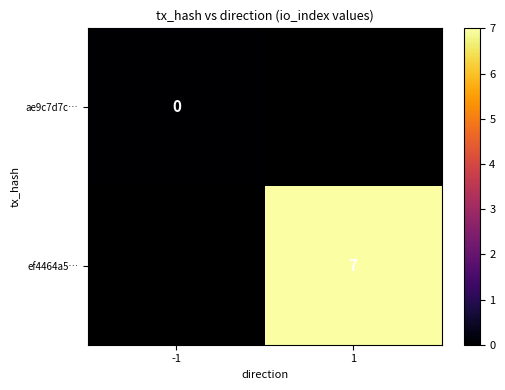

True or false: ef4464a5… has a value of 7 at 1.

True